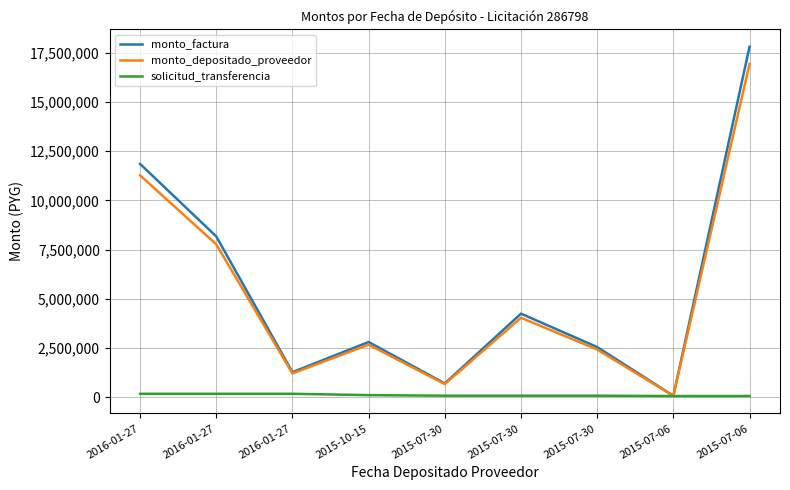

What is the total value across all series at 2015-07-06?

181293